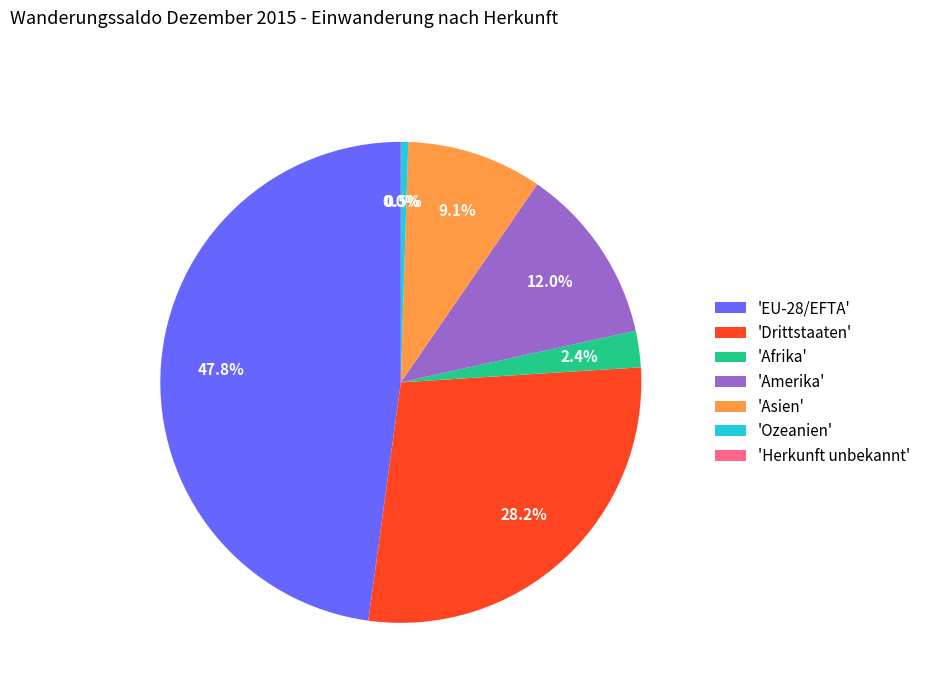

Between 'Afrika' and 'Ozeanien', which is larger?

'Afrika'